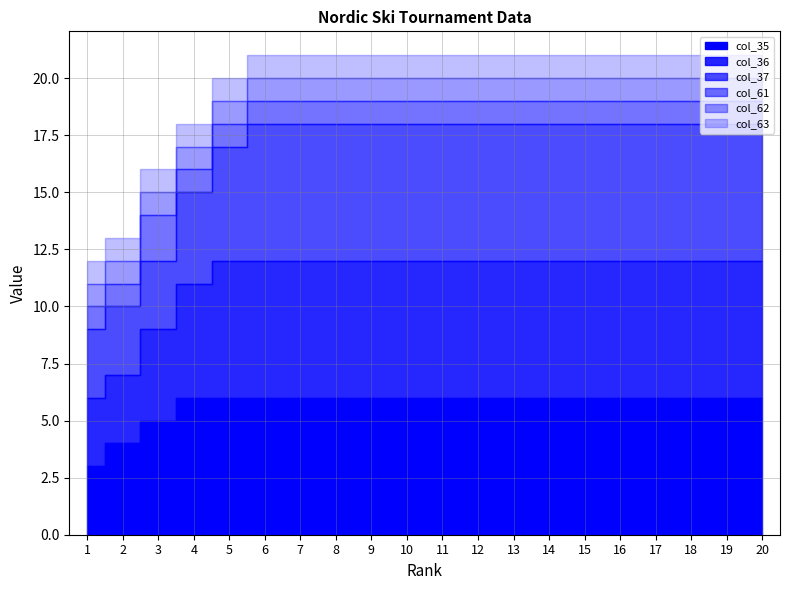

What is the total value across all series at 2?

13